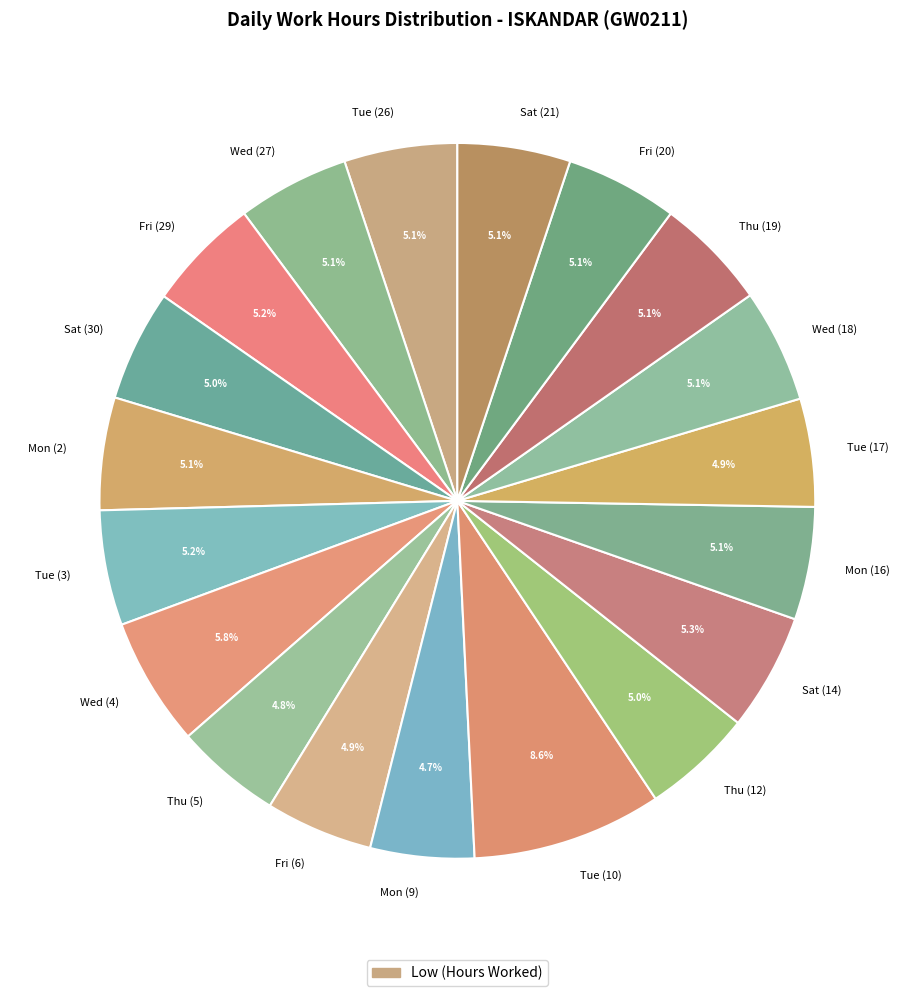

Approximately how many times larger is the value at Fri (20) compared to Fri (29)?

1.0